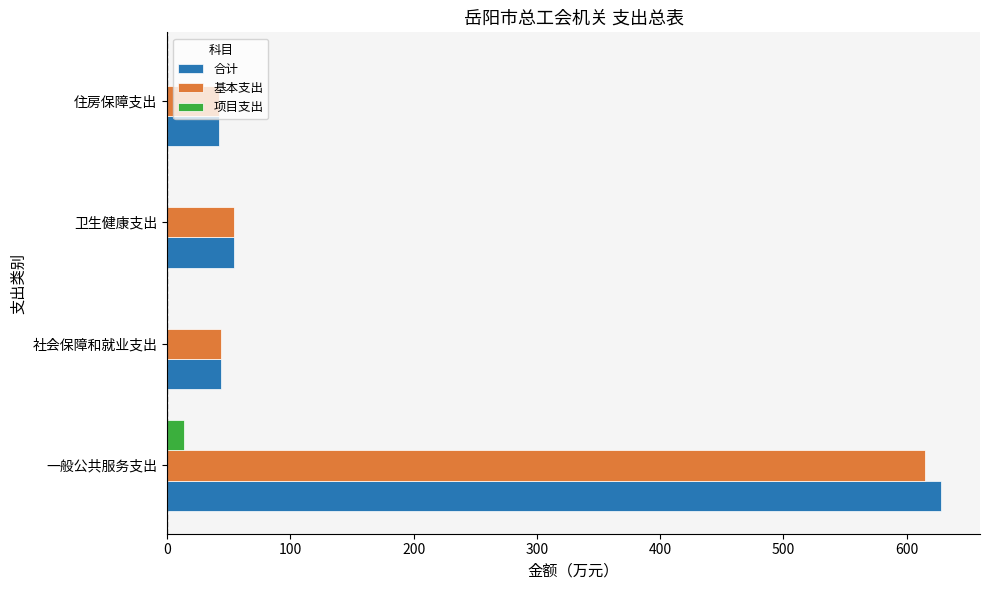

Is the value of 基本支出 at 一般公共服务支出 greater than the value of 合计 at 社会保障和就业支出?

Yes